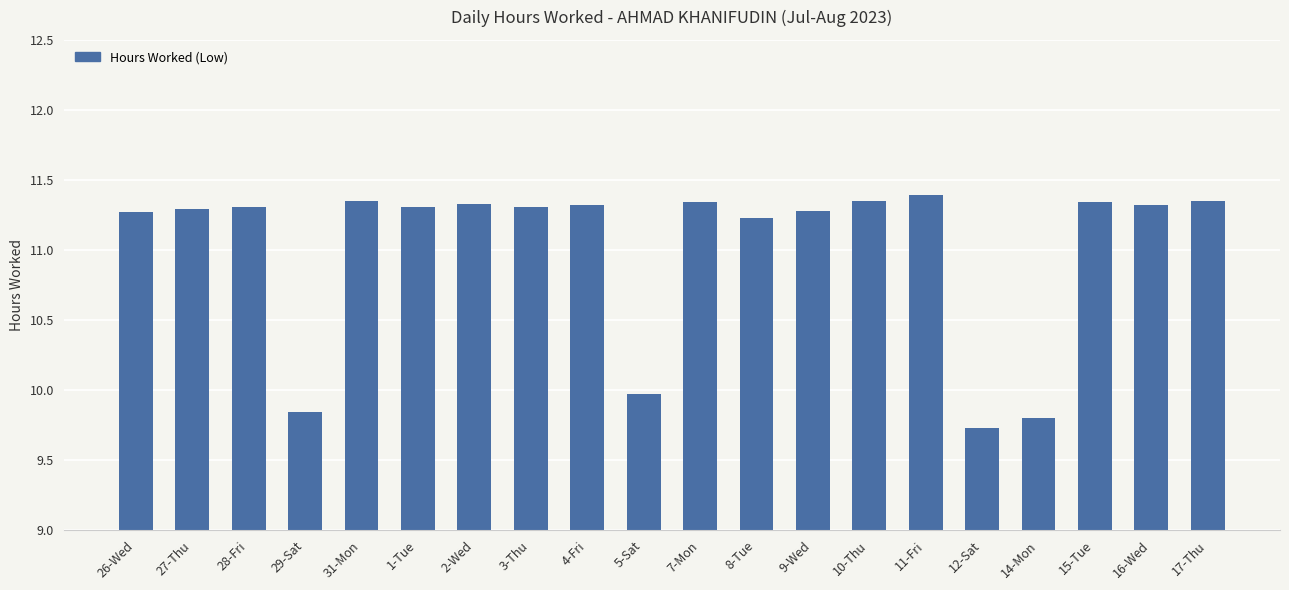

The value at 2-Wed is 11.3. True or false?

True